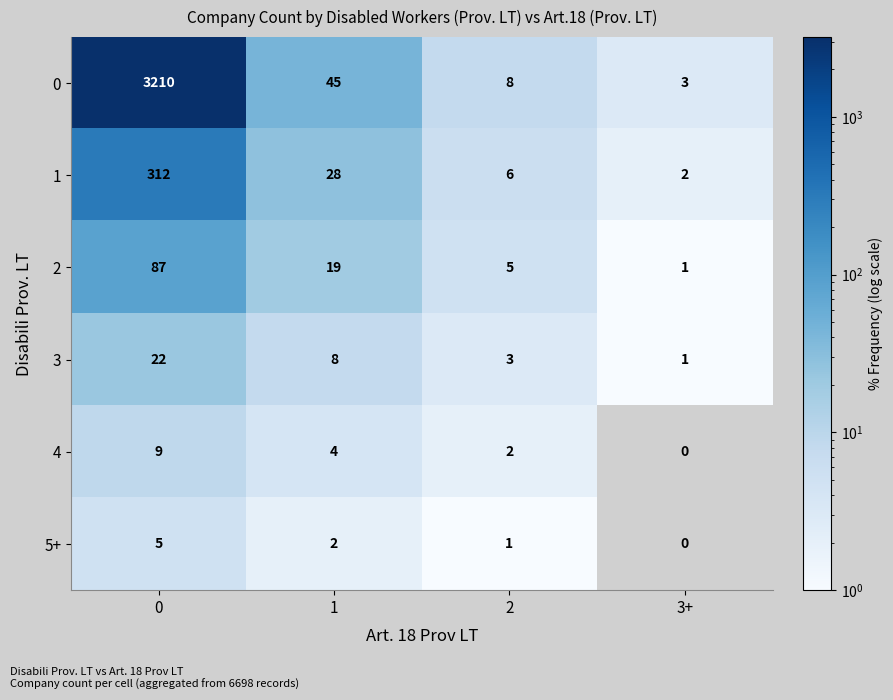

What is the sum of the 2 values at 0 and 1?

106